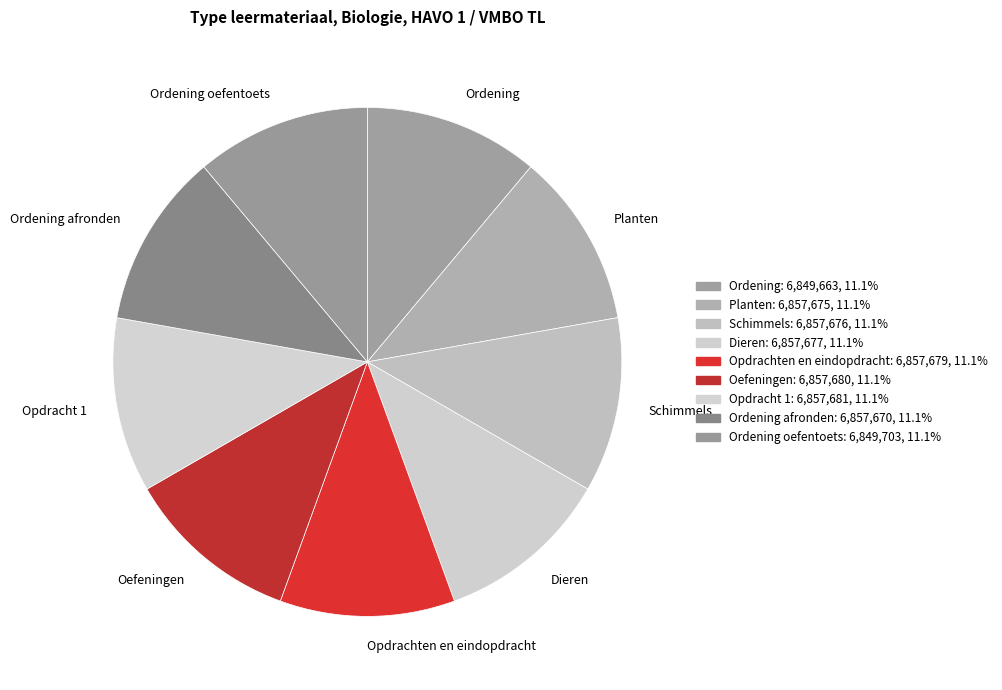

Does Dieren account for over 50% of the chart?

No